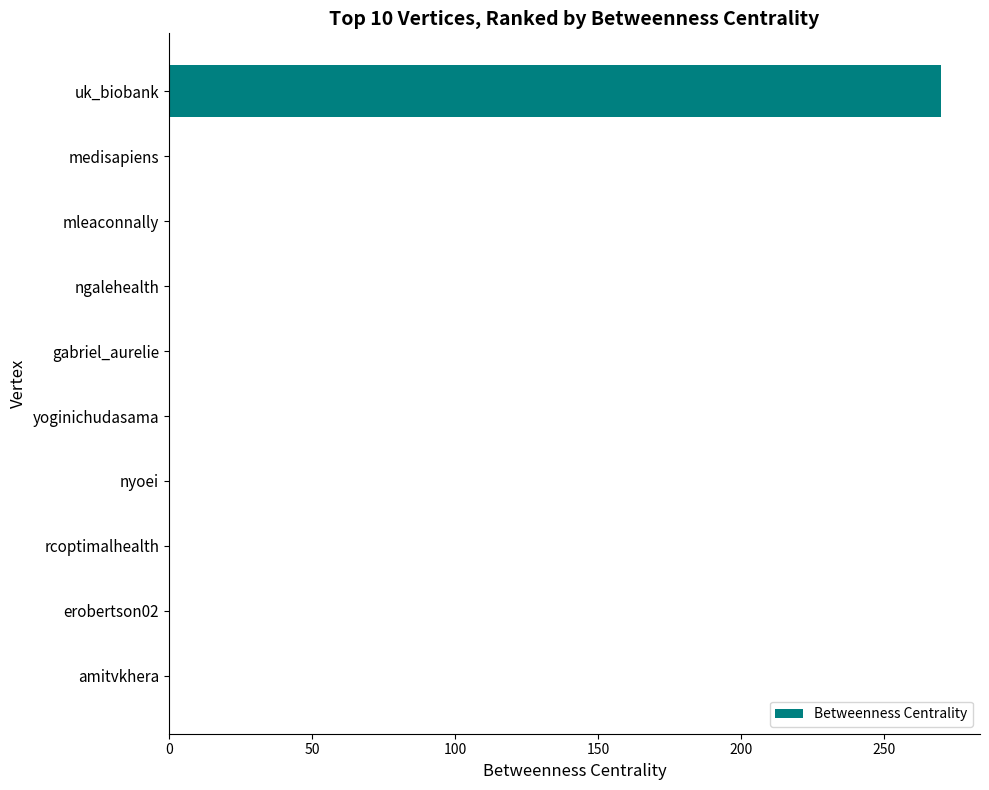

Between nyoei and uk_biobank, which is larger?

uk_biobank